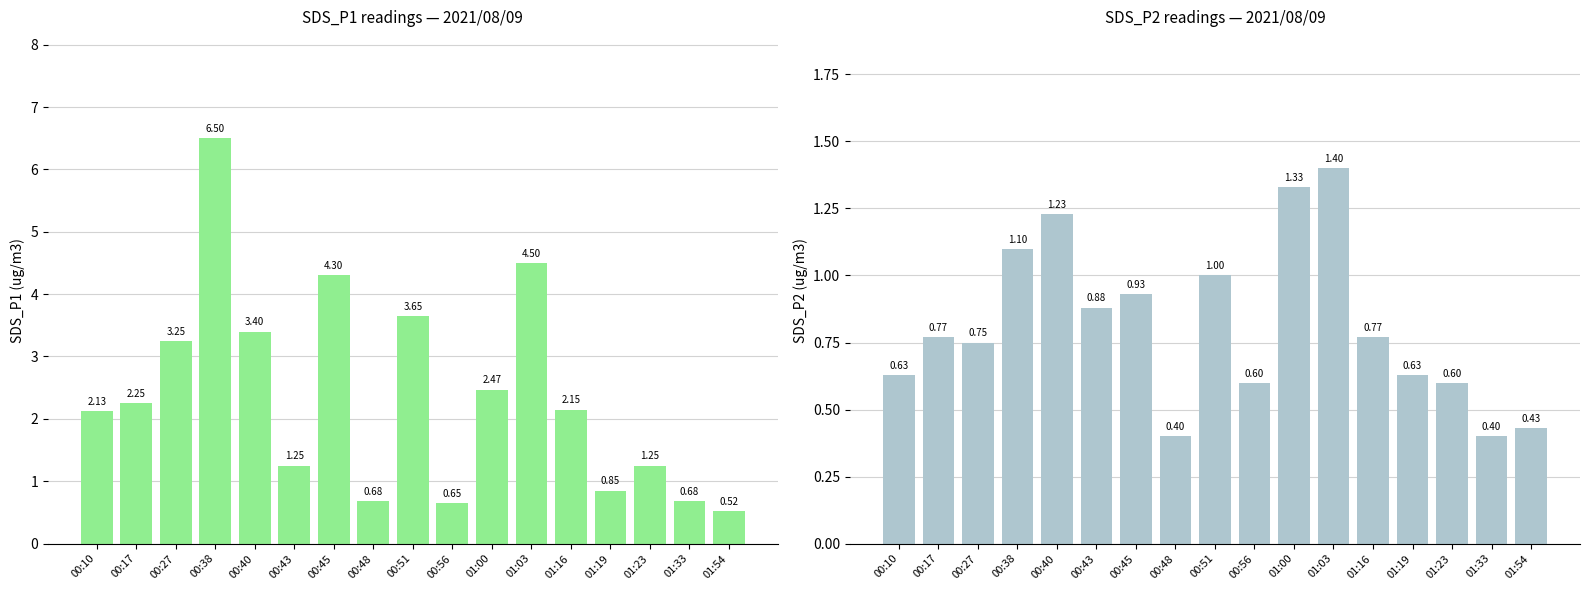

Is it true that SDS_P1 equals 3.2 at 00:27?

True